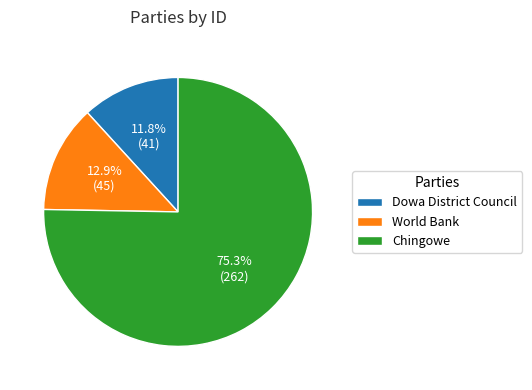

What is the largest slice in the pie chart?

Chingowe